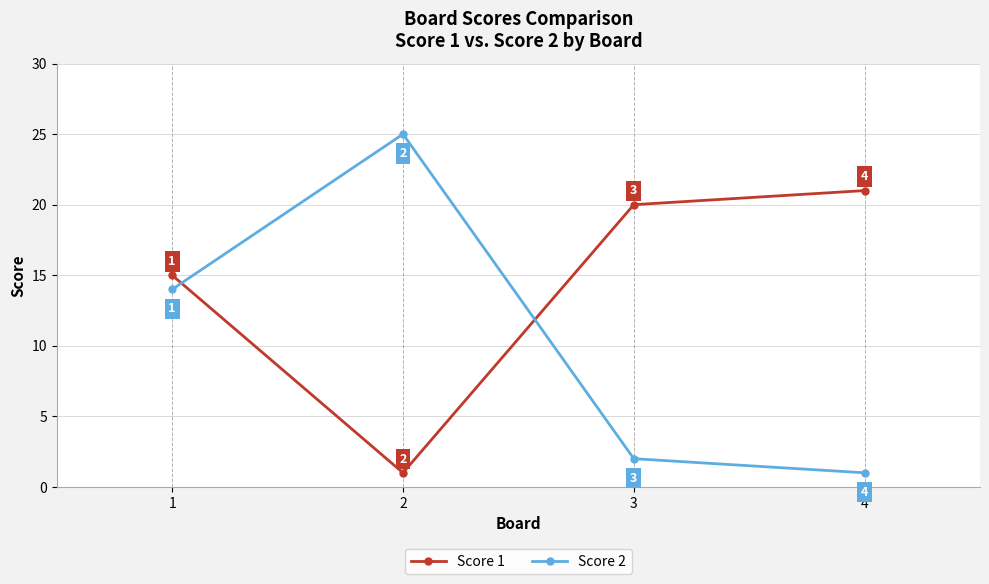

Which series has the largest total across all categories?

Score 1